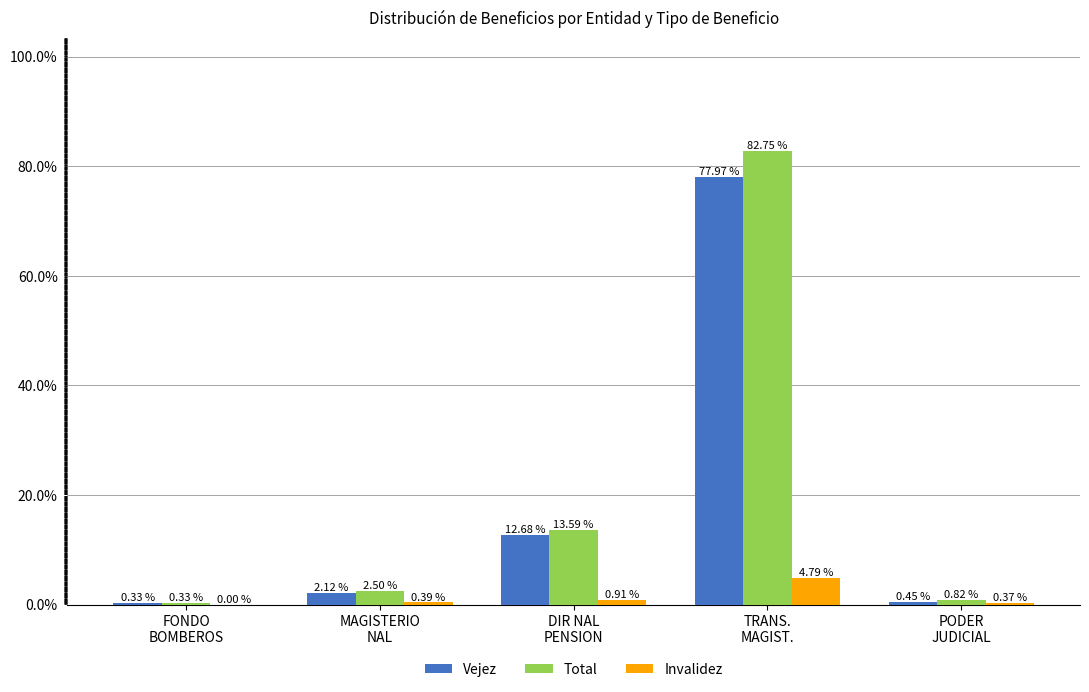

Does the chart contain stacked bars?

No